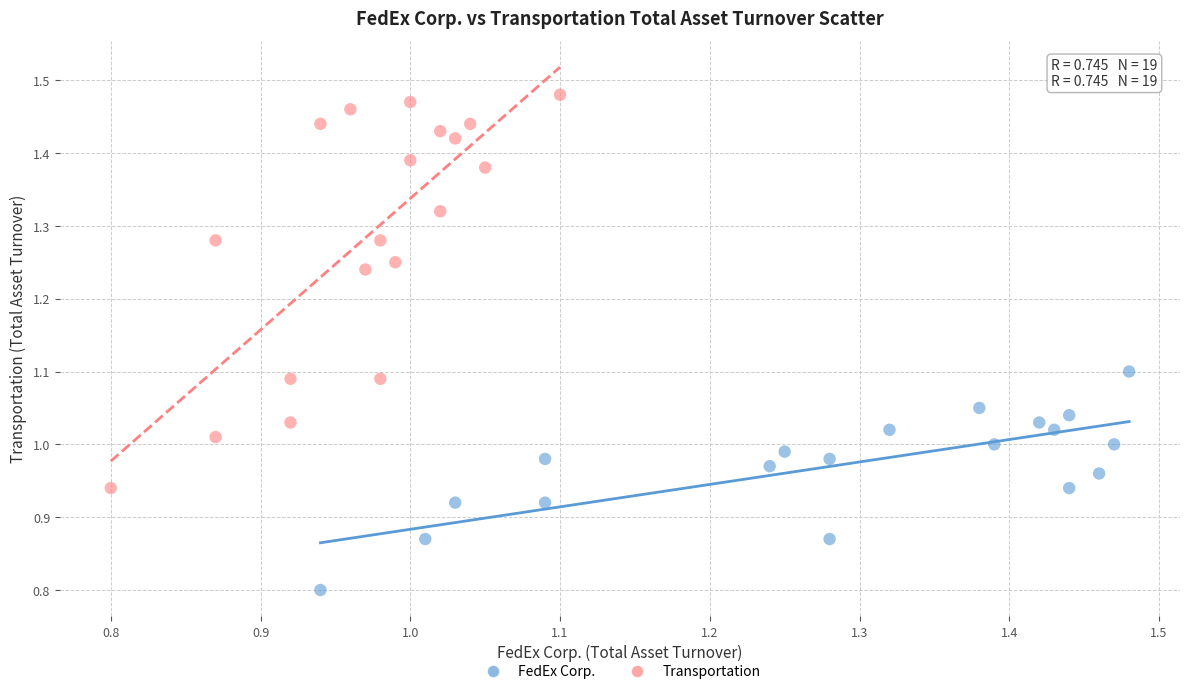

Which series reaches the maximum Y coordinate?

Transportation